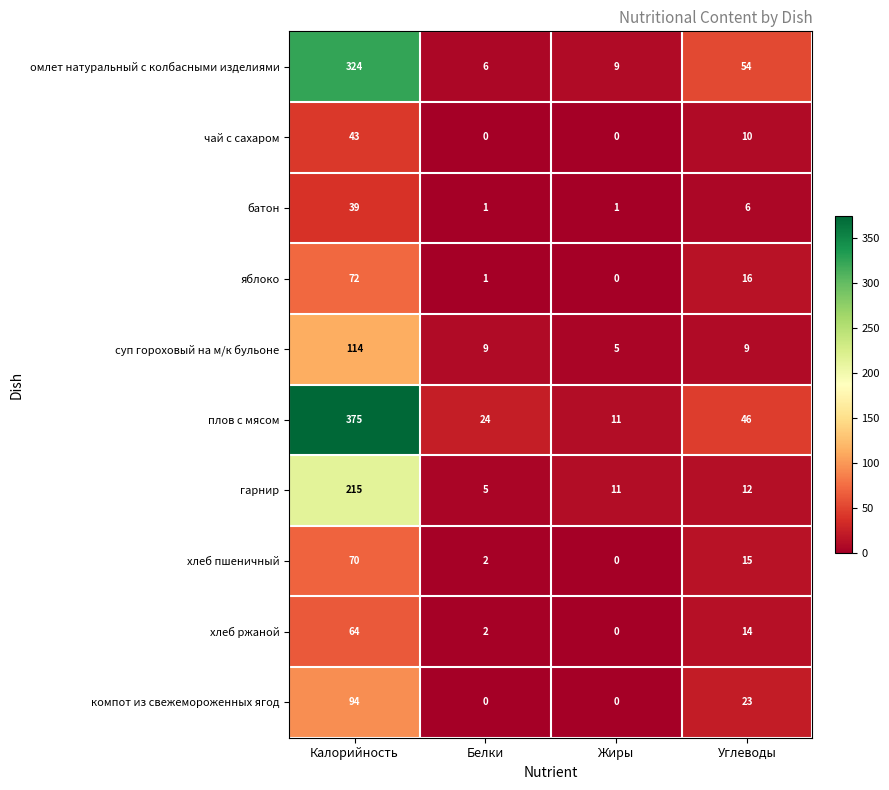

List the series in order of their peak value, highest first.

плов с мясом, омлет натуральный с колбасными изделиями, гарнир, суп гороховый на м/к бульоне, компот из свежемороженных ягод, яблоко, хлеб пшеничный, хлеб ржаной, чай с сахаром, батон